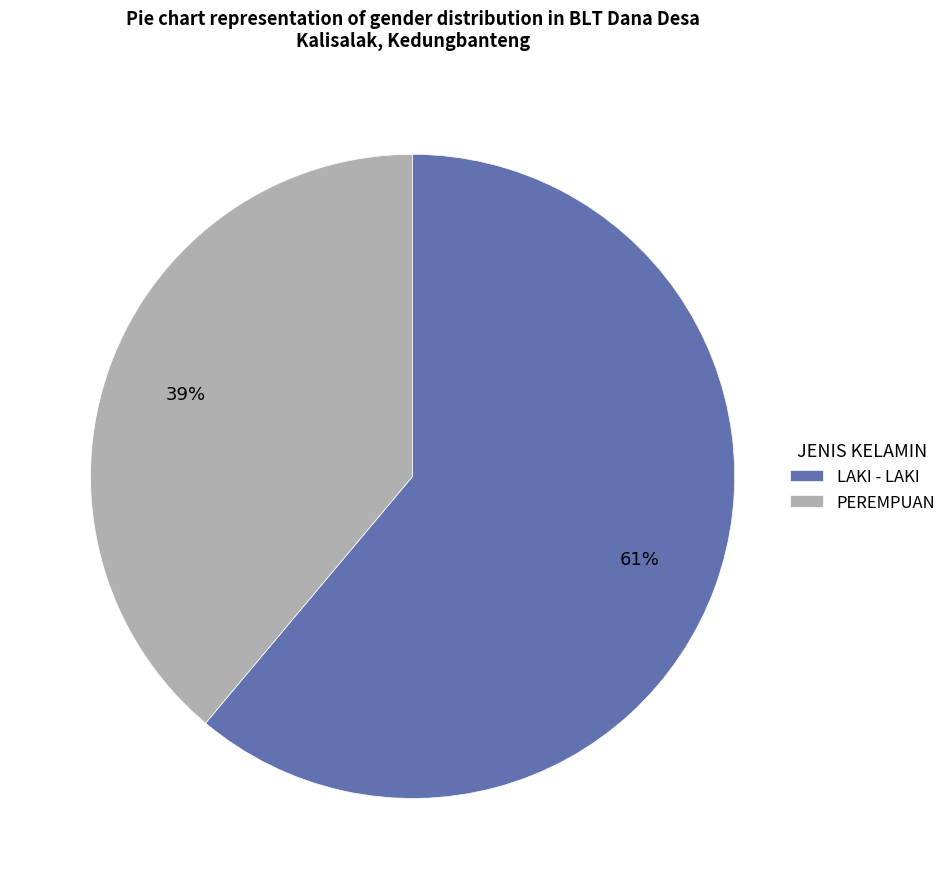

To the nearest percent, what percentage of the pie is PEREMPUAN?

39%